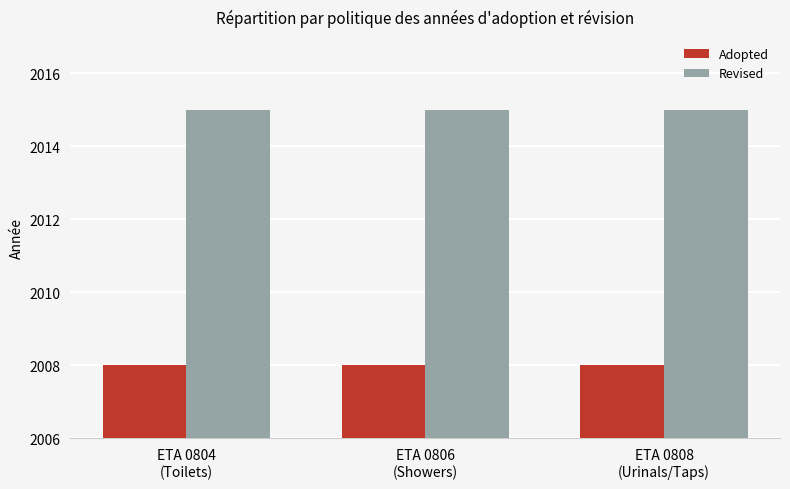

At how many categories does at least one series exceed 2014?

3